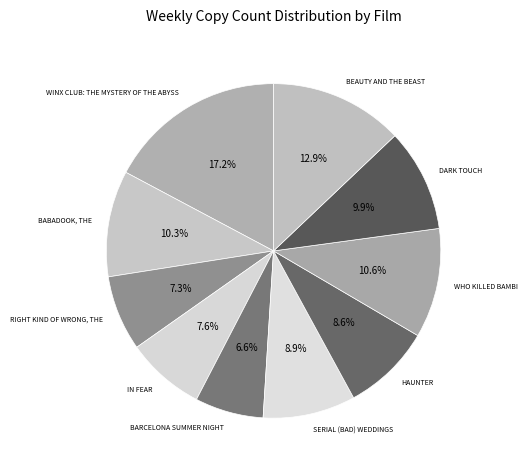

The IN FEAR slice represents 18% of the pie. True or false?

False